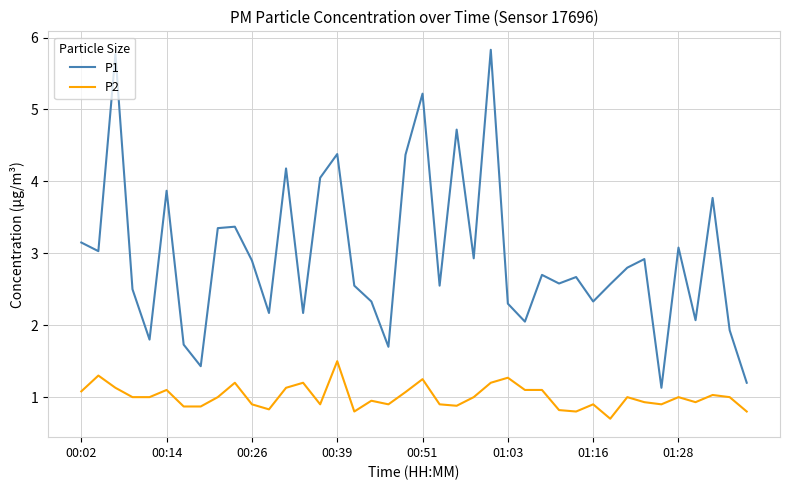

Does the chart have visible grid lines?

Yes